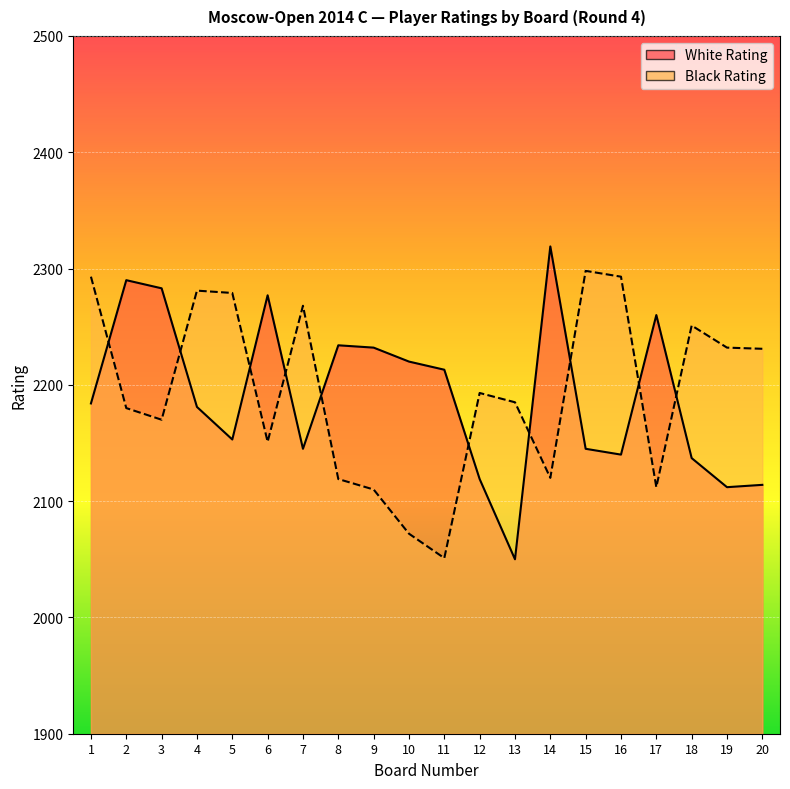

What is the value of the Black Rating point at the 20th from the left?

2231